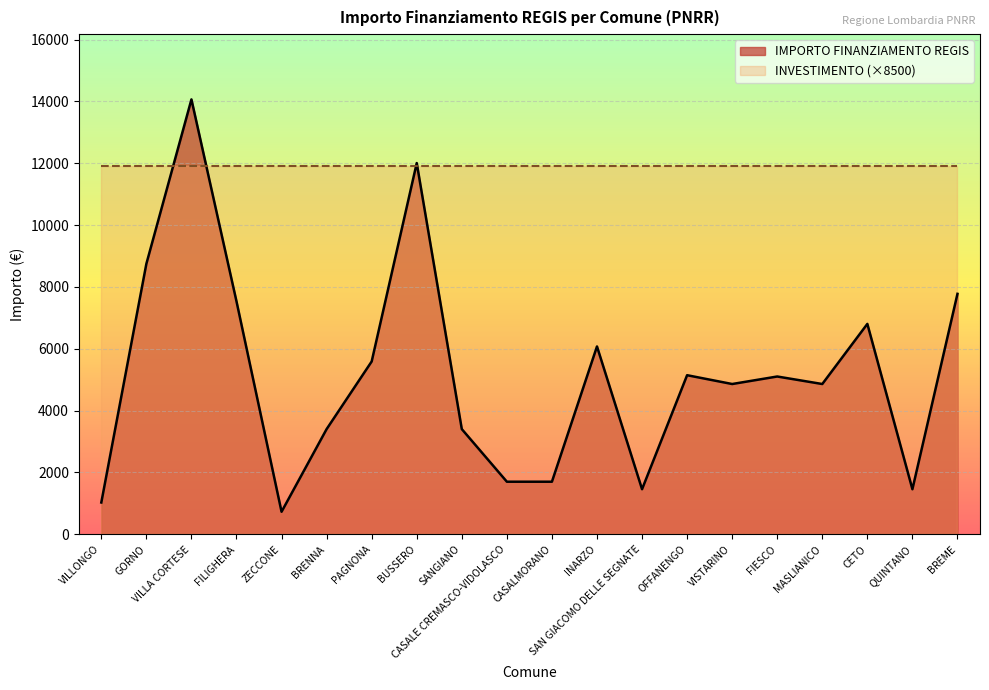

At which category does the data reach its first local valley?

ZECCONE